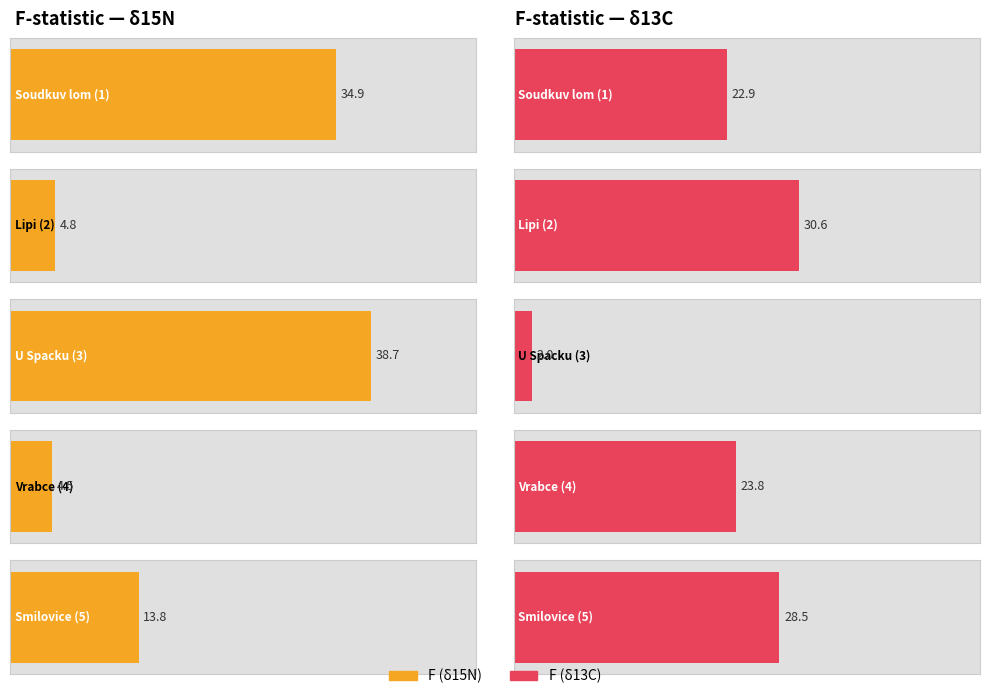

Count the number of data series in this chart.

2